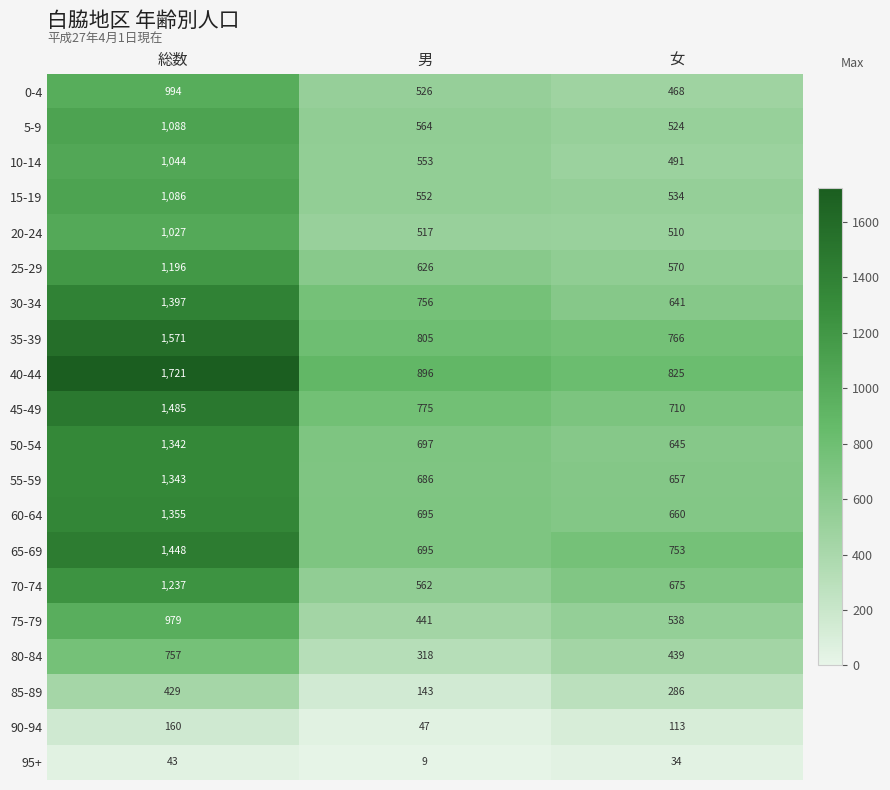

How many categories are shown in the chart?

3